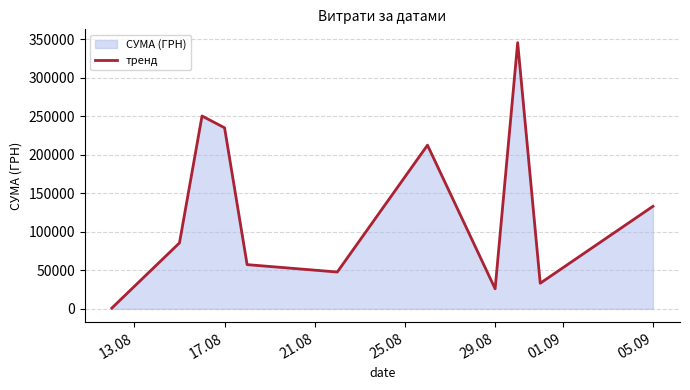

Reading left to right, transcribe all the data shown in this chart.

998.2	85650.0	250454.0	235124.7	57437.1	47830.8	212595.2	26048.1	345687.3	33257.9	133168.7